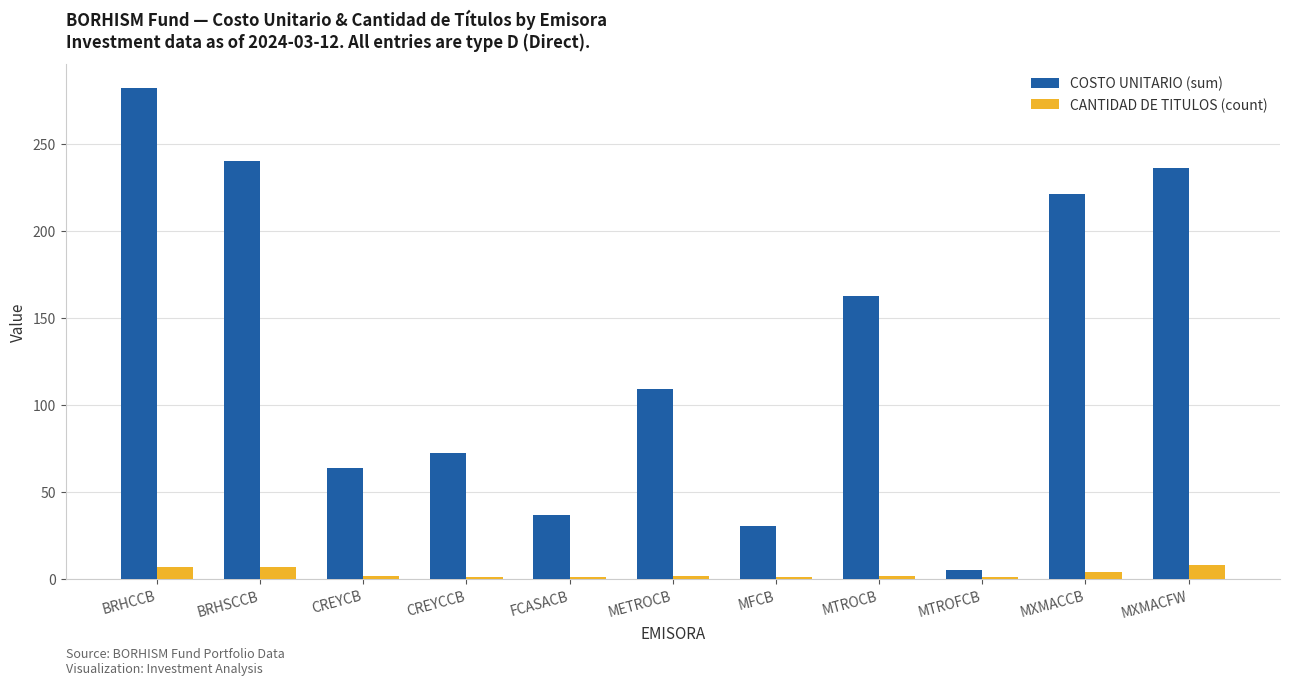

Rank the series at CREYCB from highest to lowest value.

COSTO UNITARIO (sum), CANTIDAD DE TITULOS (count)